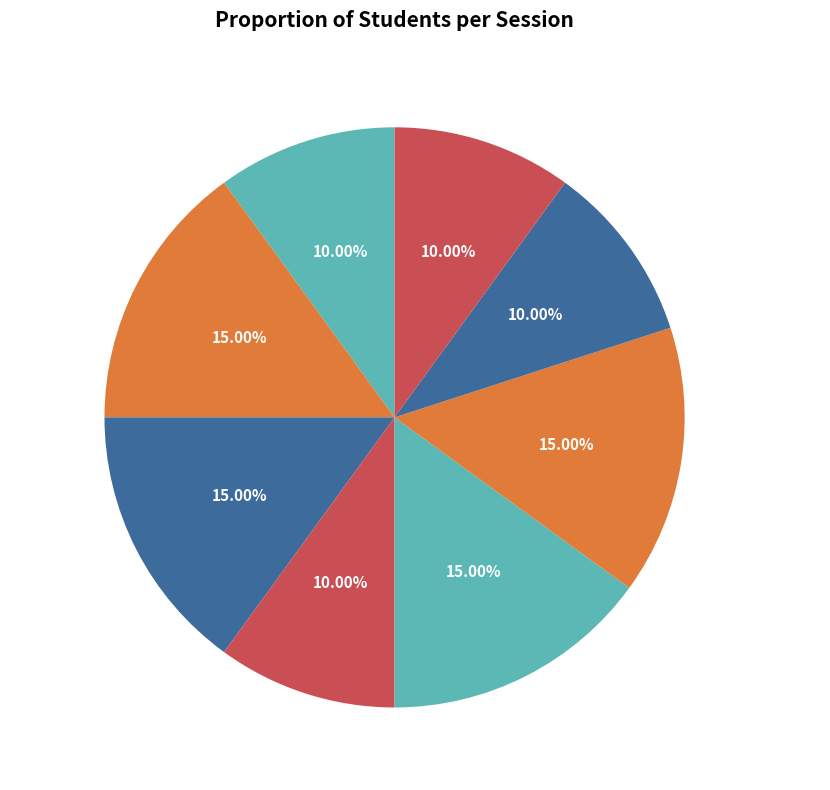

Does Eparks-Science-5 represent more than half of the total?

No